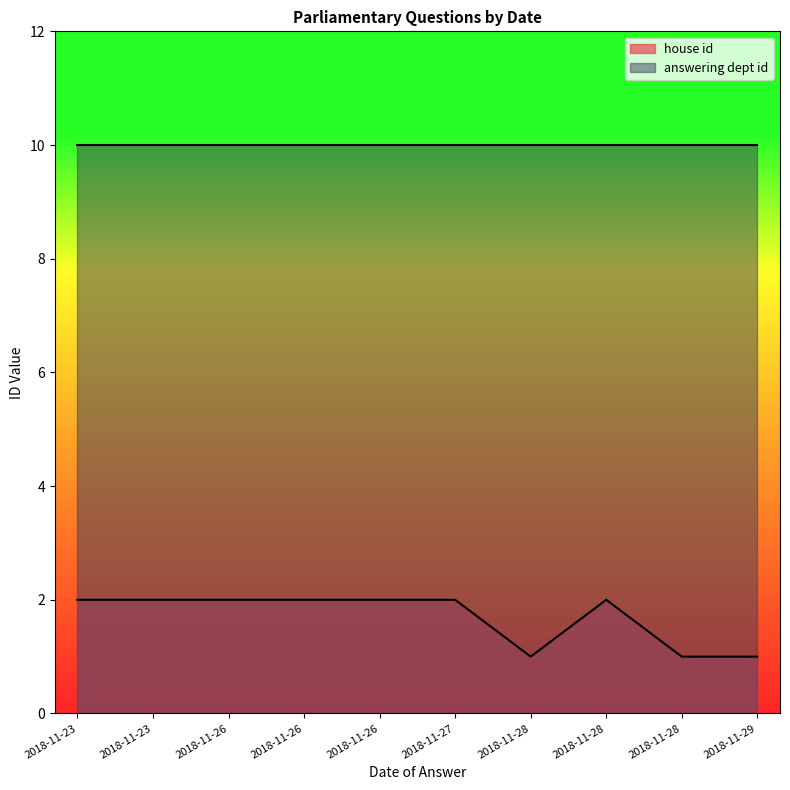

Does the chart have visible grid lines?

No